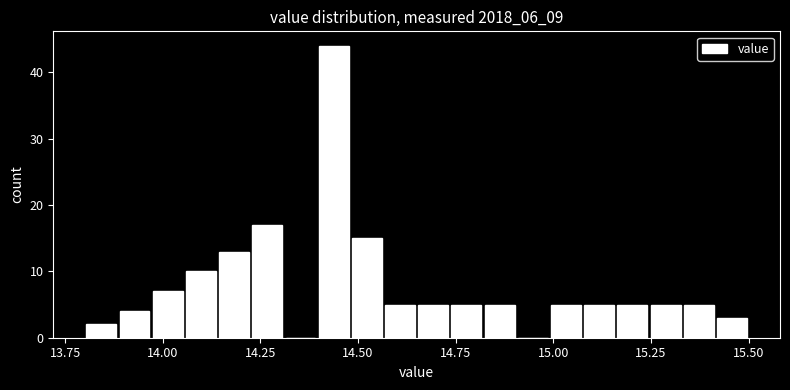

Read against the x-axis, roughly where is the centre of the tallest bar?

14.45